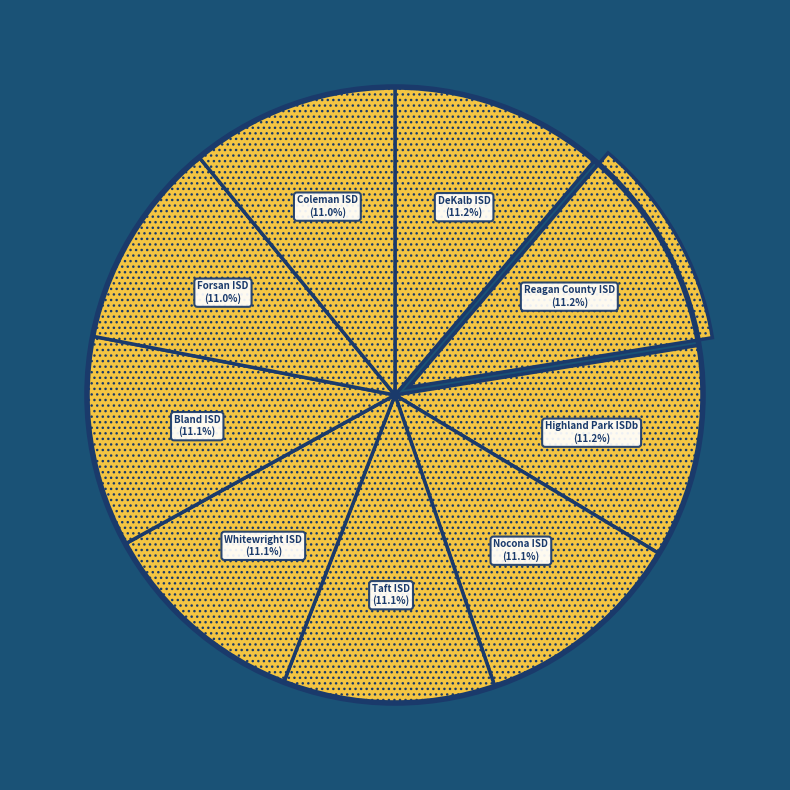

Combined, do Highland Park ISDb and Whitewright ISD account for over 50%?

No